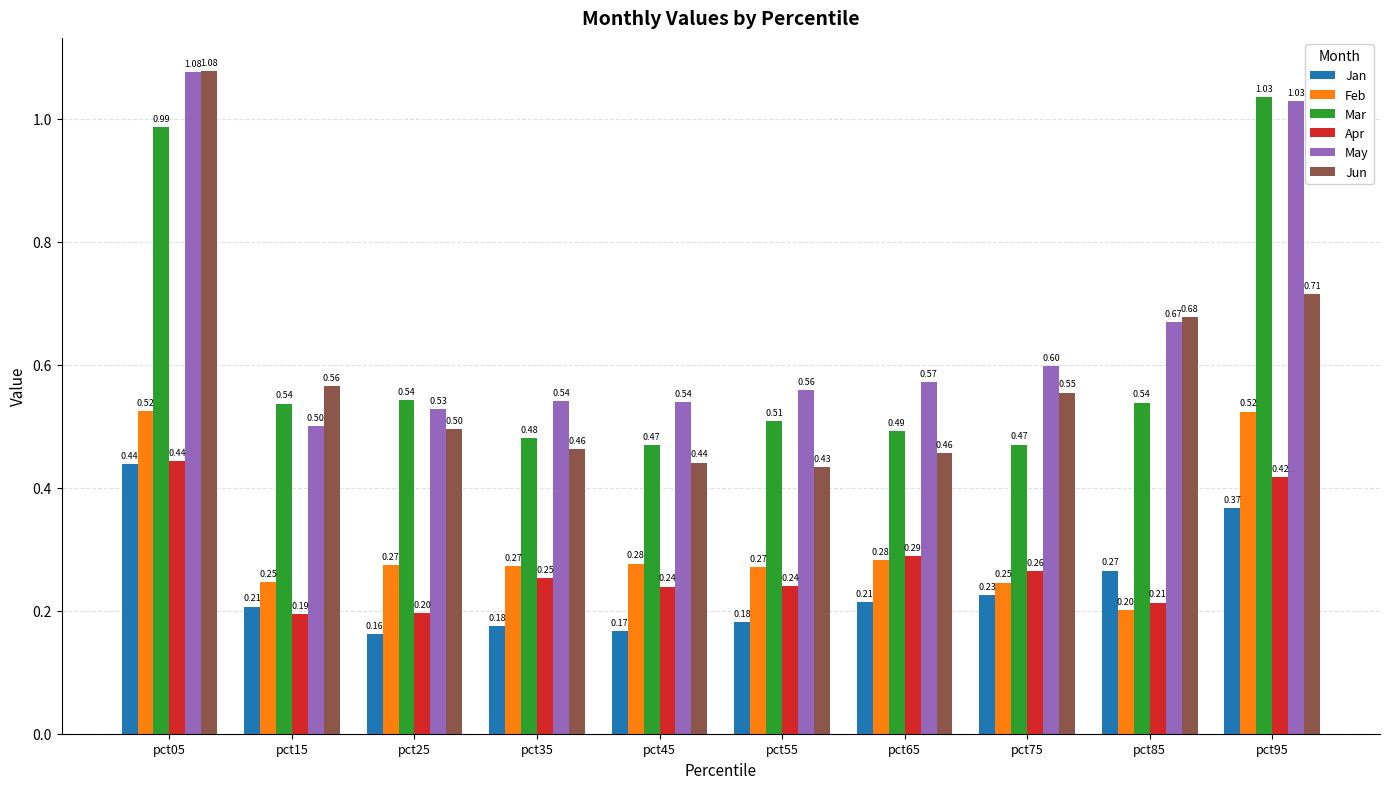

What is the sum of all Jan values?

2.4